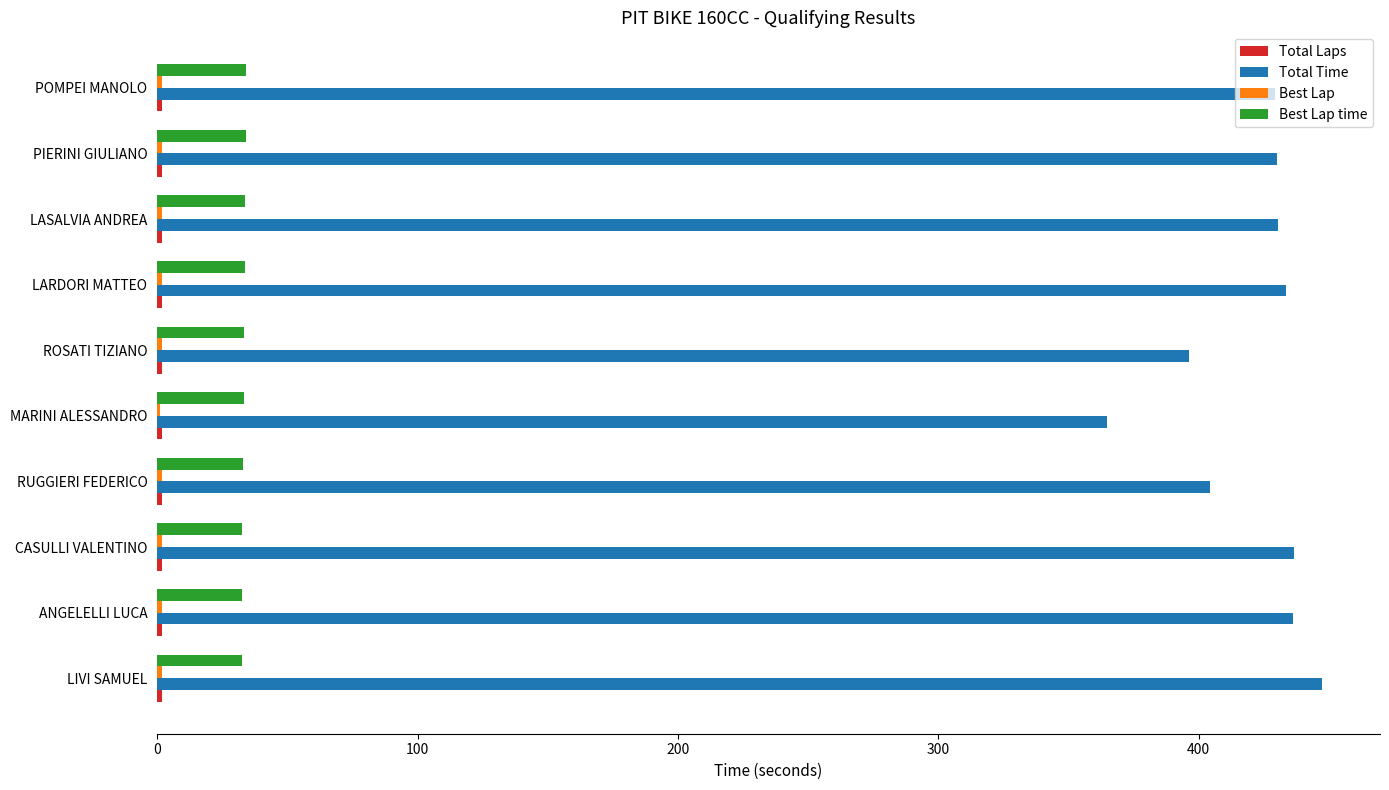

The Total Time series shows 430.6 at LASALVIA ANDREA. True or false?

True